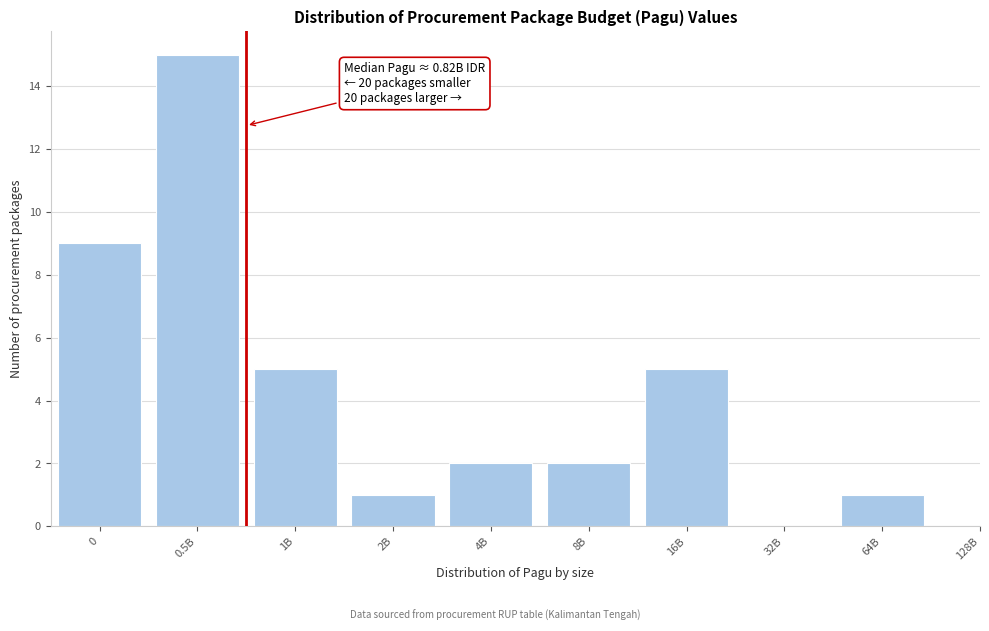

Reading right to left, list all the values displayed in this chart.

64B=1	32B=0	16B=5	8B=2	4B=2	2B=1	1B=5	0.5B=15	0=9